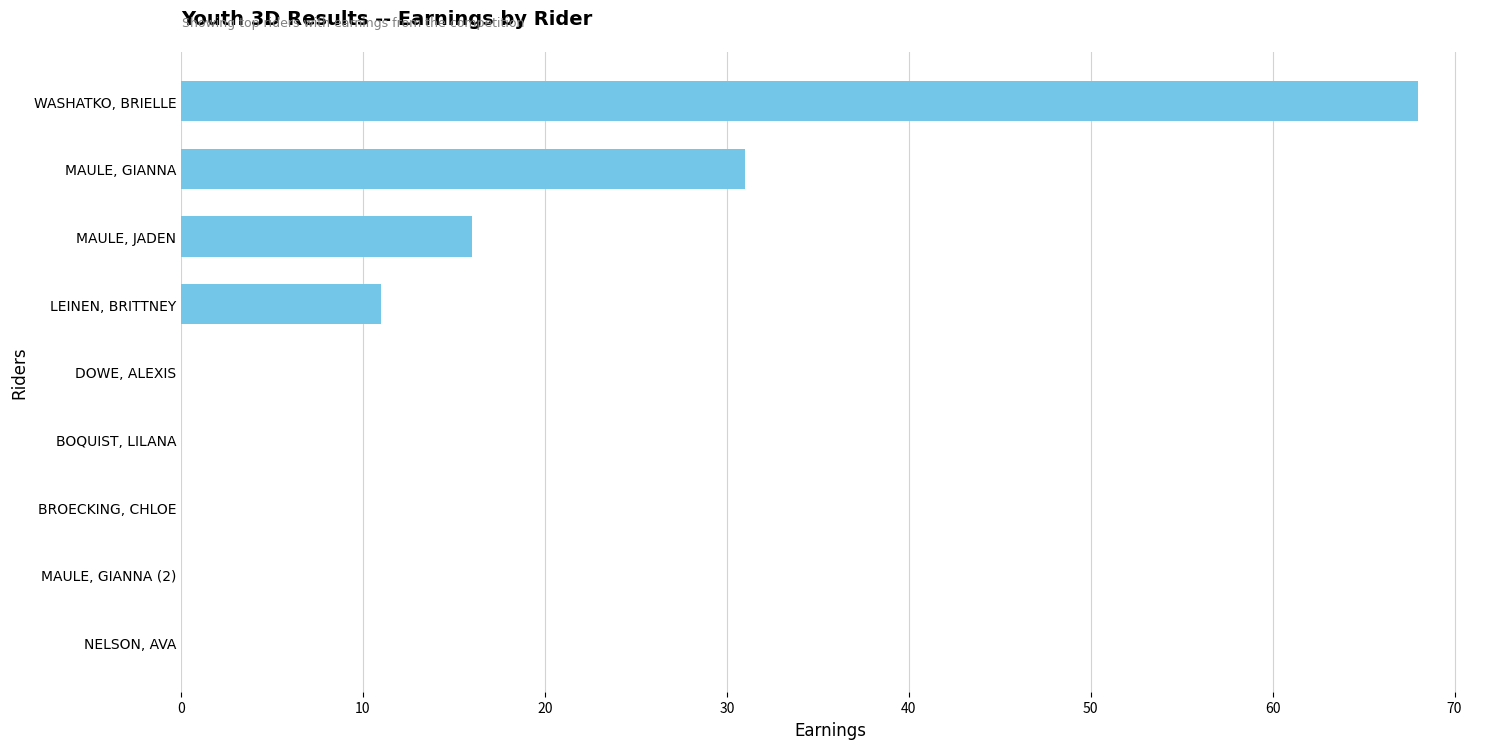

Is it true that the value at LEINEN, BRITTNEY is 11?

True